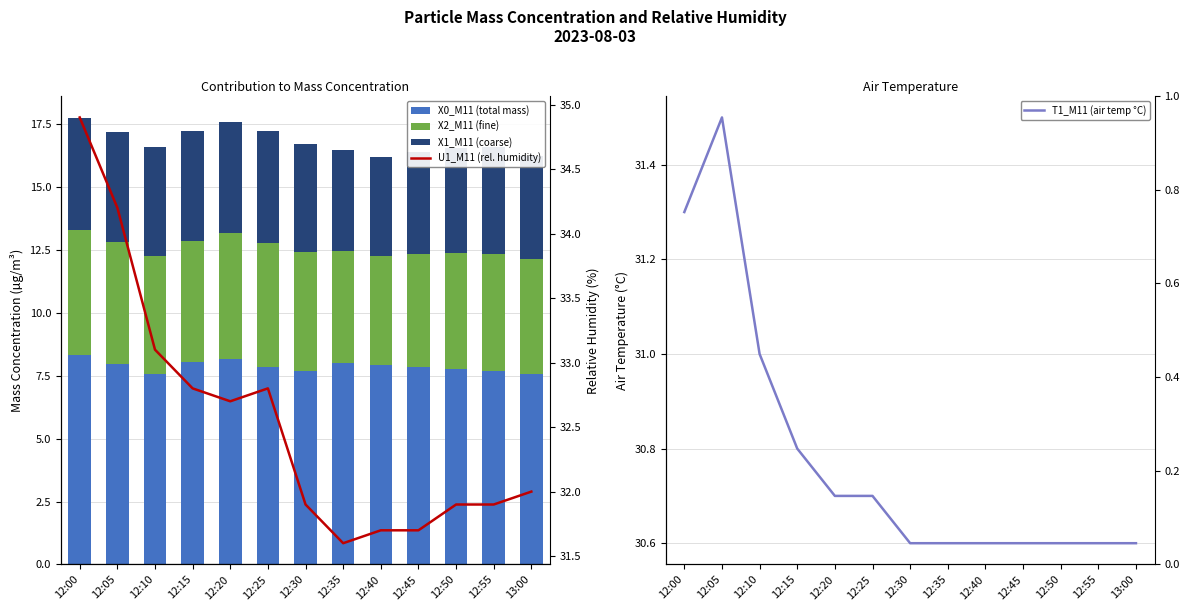

What is the value of the X2_M11 (fine) bar at the 11th from the left?

4.6